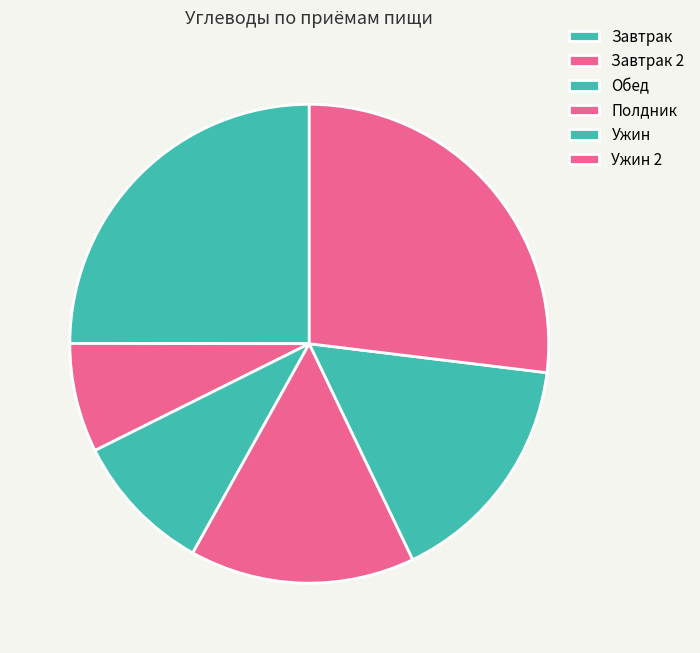

How many slices are in this pie chart?

6